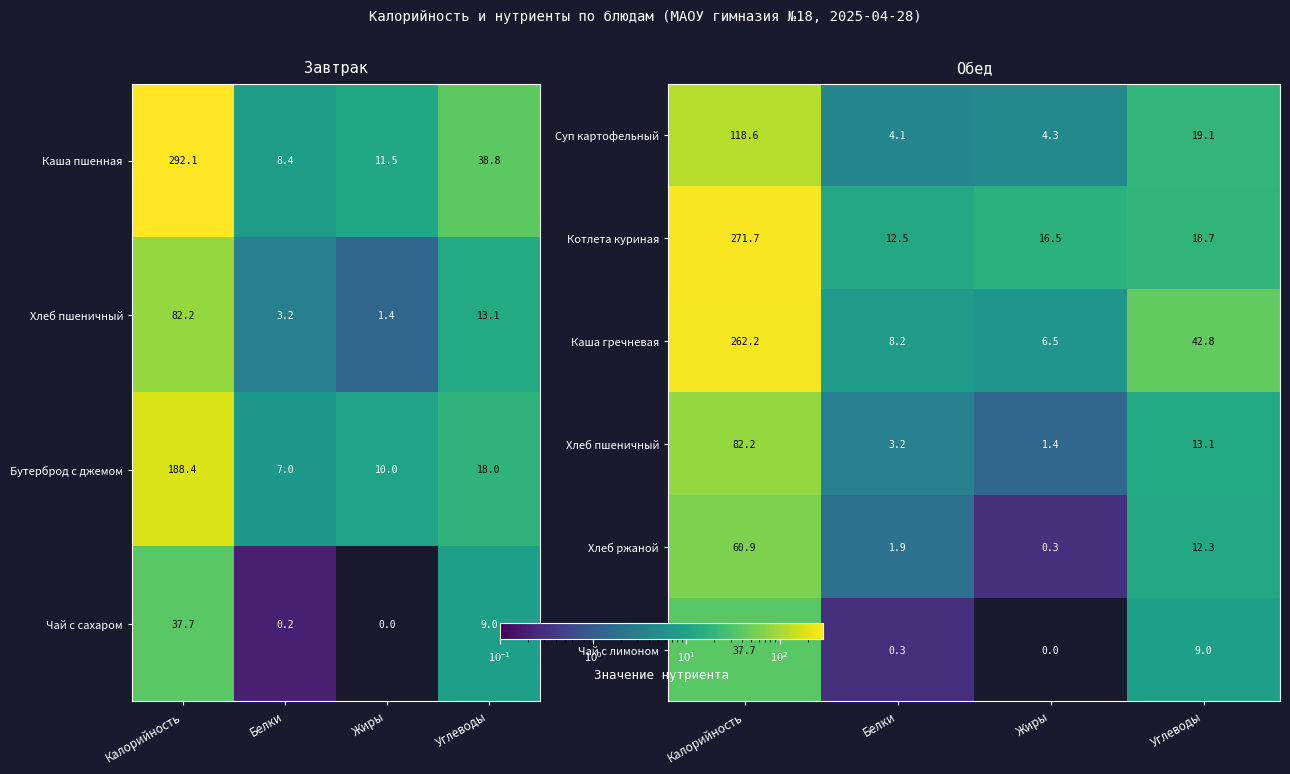

The Суп картофельный series shows 68.4 at Калорийность. True or false?

False